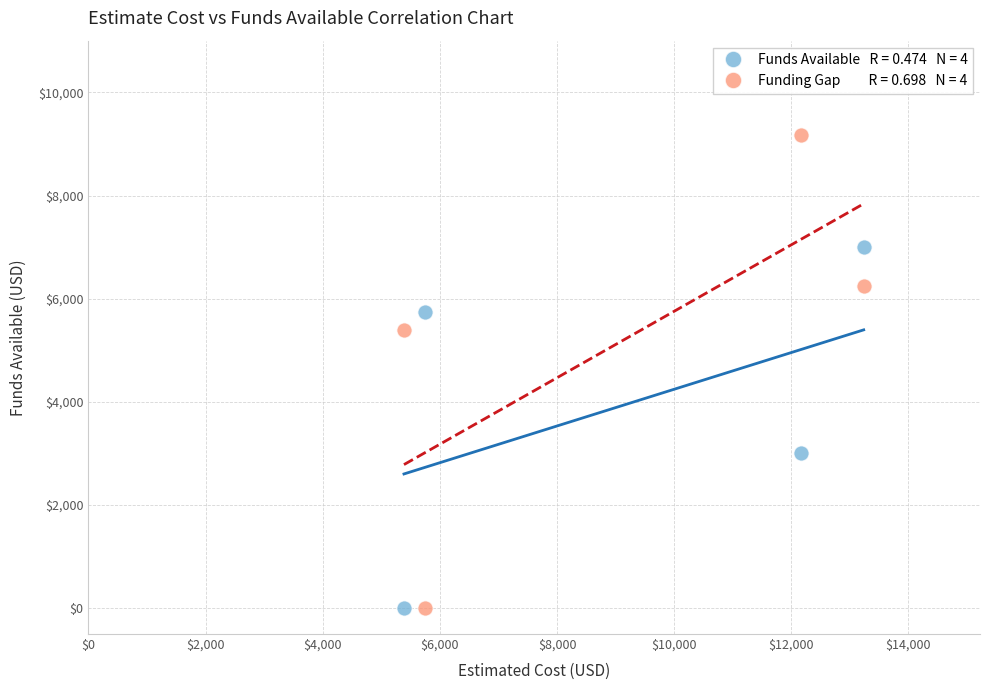

Across all data points, what is the range of X values (max minus min)?

7850